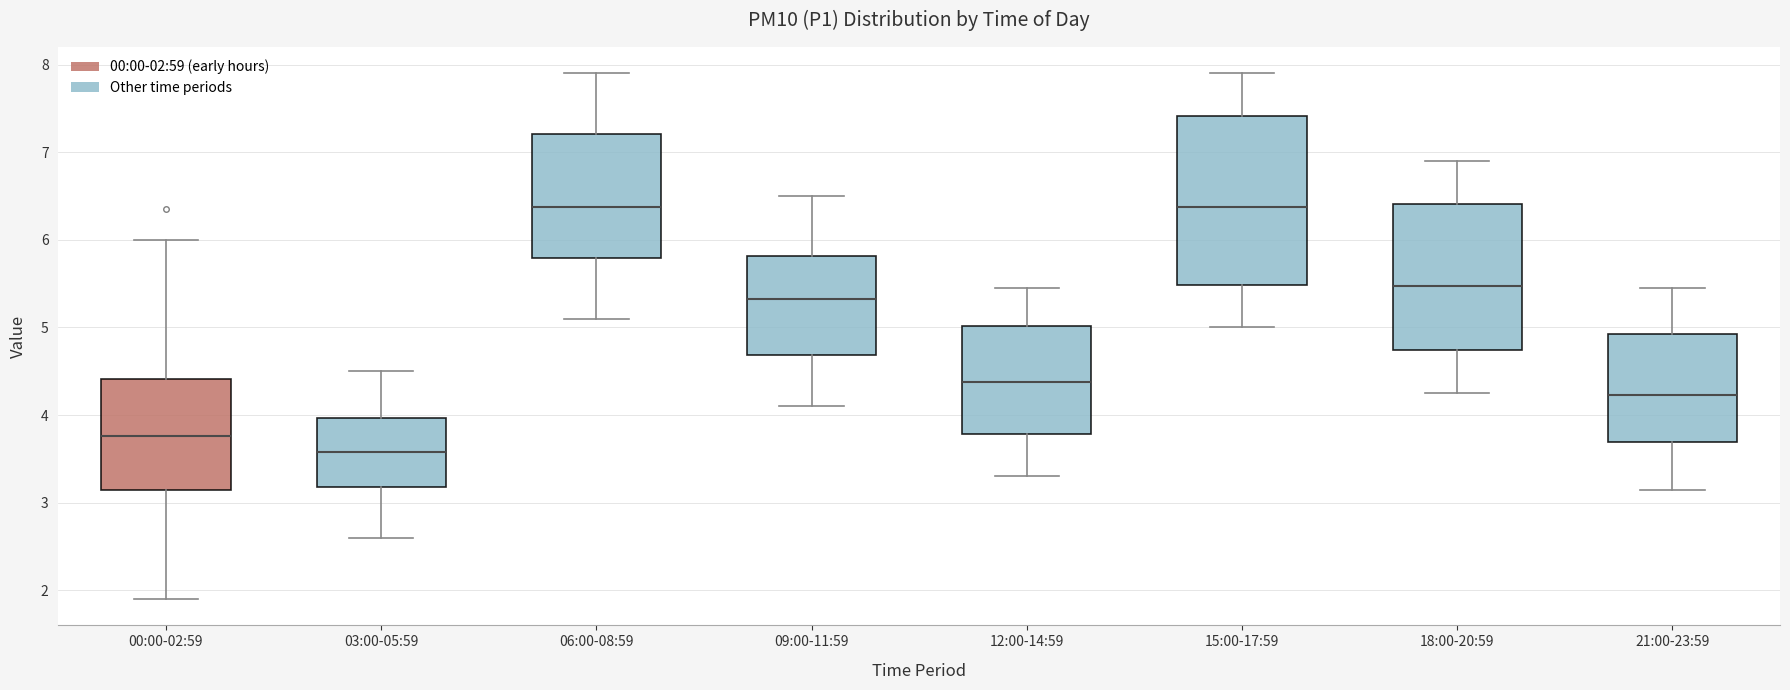

Reading left to right, transcribe this box plot: for each box, give where its median line is, the range the box spans, and where its two whiskers end, as read against the y-axis. The values are not printed on the chart, so give them approximately, as read against the axis.

00:00-02:59: median 3.8, box 3.1 to 4.4, whiskers 1.9 to 6.0
03:00-05:59: median 3.6, box 3.2 to 4.0, whiskers 2.6 to 4.5
06:00-08:59: median 6.4, box 5.8 to 7.2, whiskers 5.1 to 7.9
09:00-11:59: median 5.3, box 4.7 to 5.8, whiskers 4.1 to 6.5
12:00-14:59: median 4.4, box 3.8 to 5.0, whiskers 3.3 to 5.5
15:00-17:59: median 6.4, box 5.5 to 7.4, whiskers 5.0 to 7.9
18:00-20:59: median 5.5, box 4.7 to 6.4, whiskers 4.3 to 6.9
21:00-23:59: median 4.2, box 3.7 to 4.9, whiskers 3.2 to 5.5